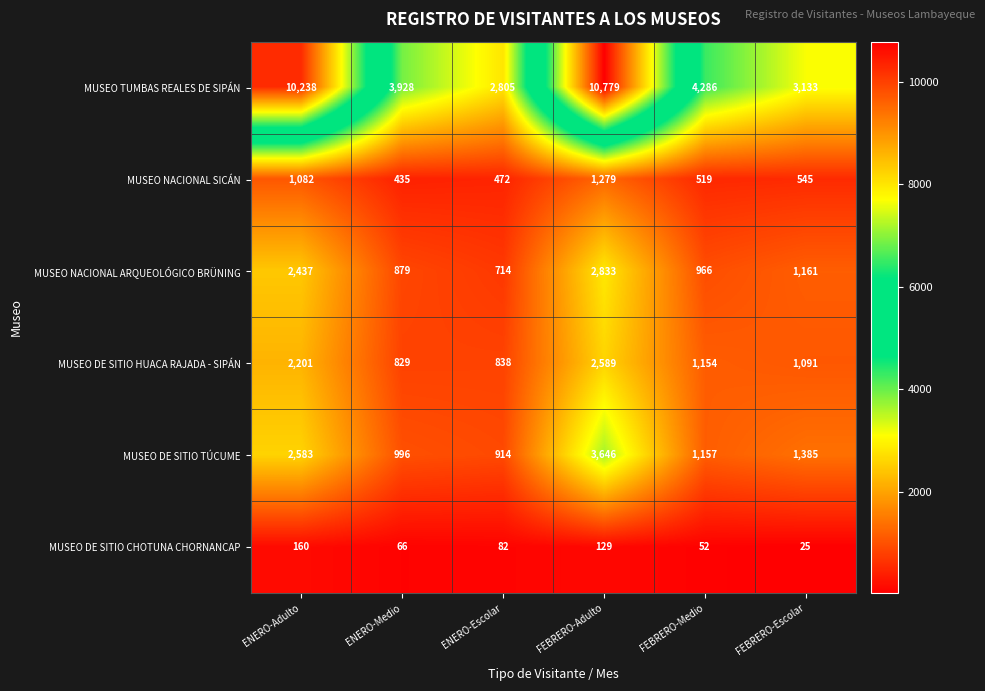

Which series has the largest range (max minus min)?

MUSEO TUMBAS REALES DE SIPÁN